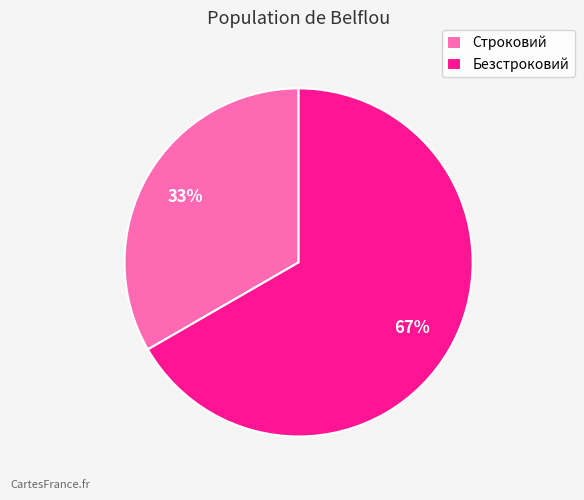

To the nearest percent, what portion does Строковий represent?

33%